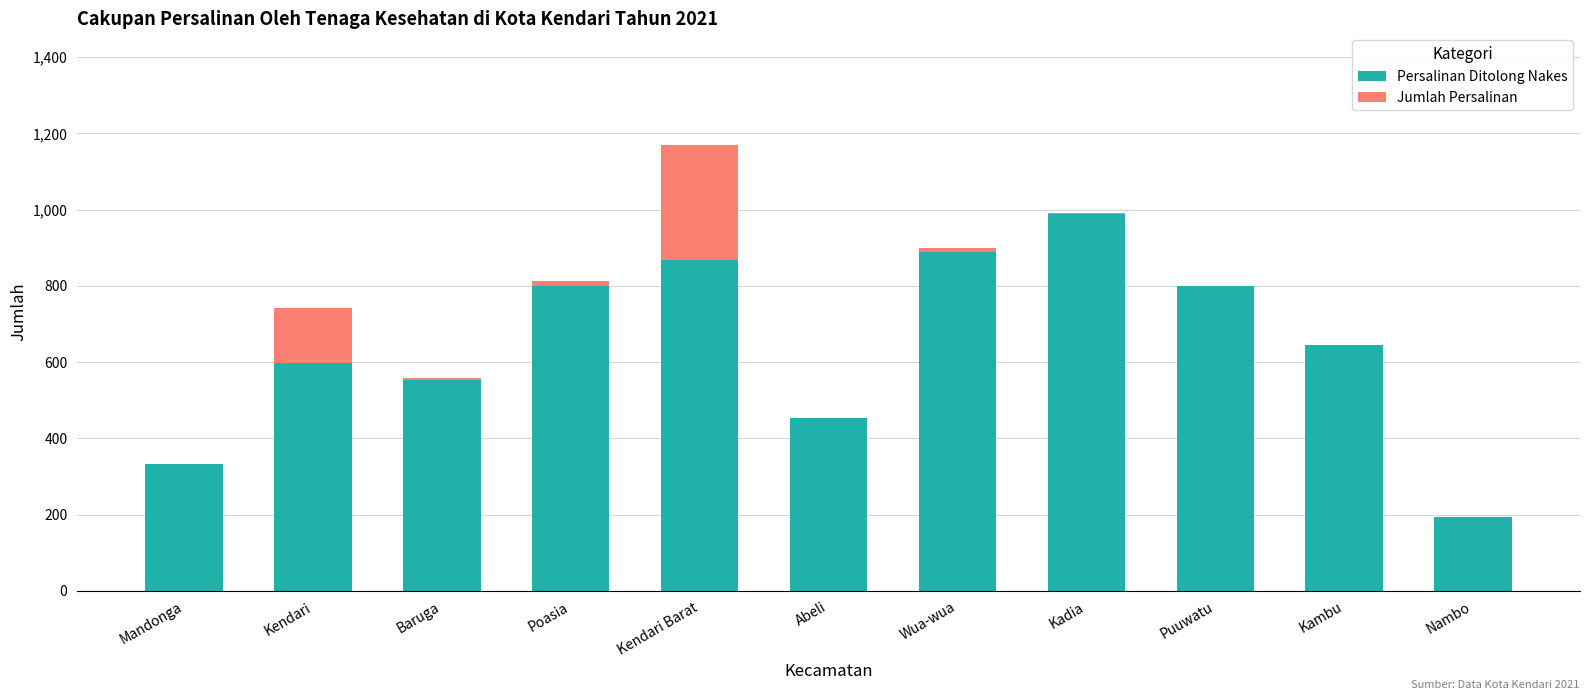

How many categories are shown in the chart?

11